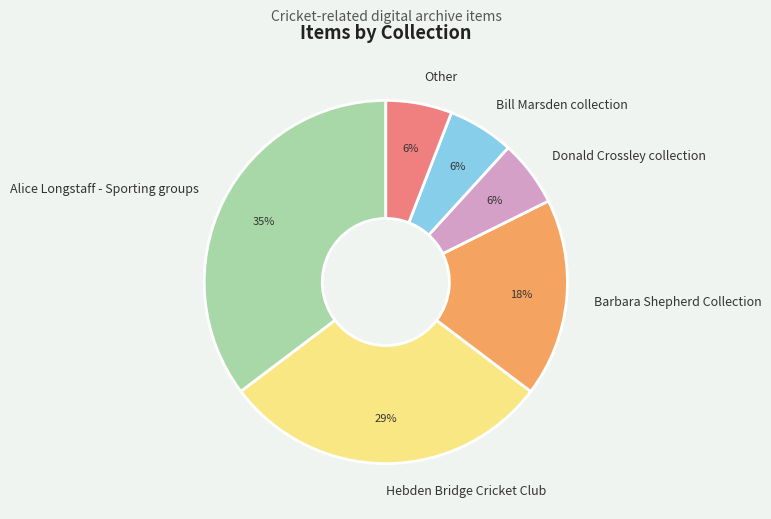

To the nearest percent, what is the average slice percentage?

17%